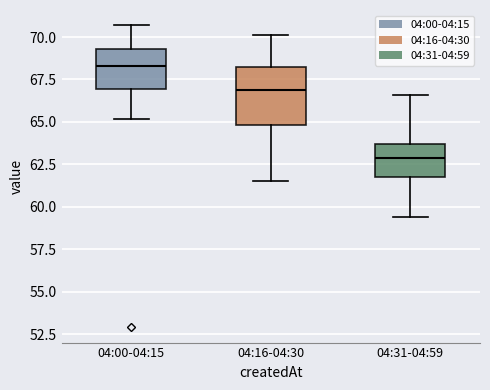

Where does the median line of the box for 04:00-04:15 sit on the y-axis? The values are not printed on the chart, so give them approximately, as read against the axis.

68.5